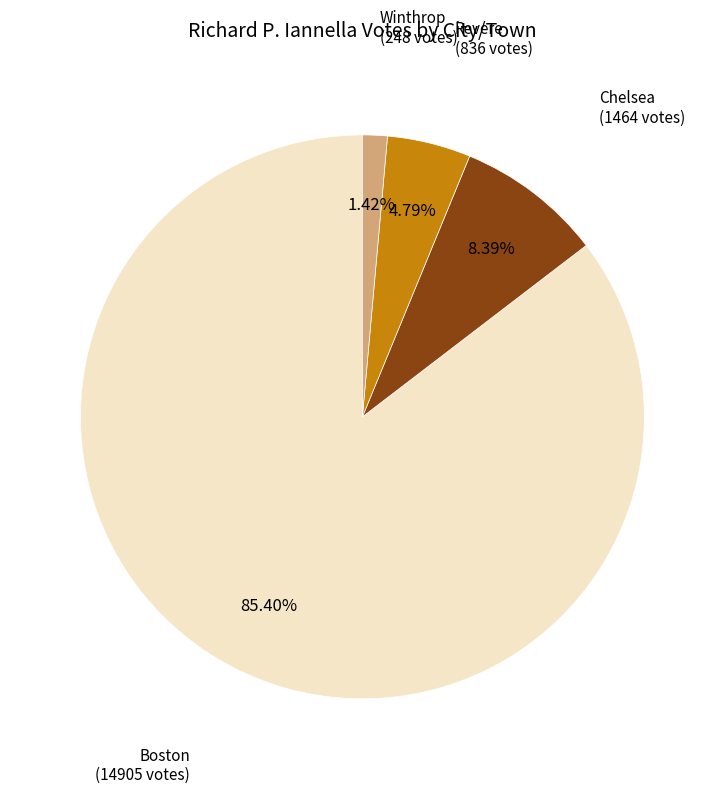

To the nearest percent, what is the average slice percentage?

25%